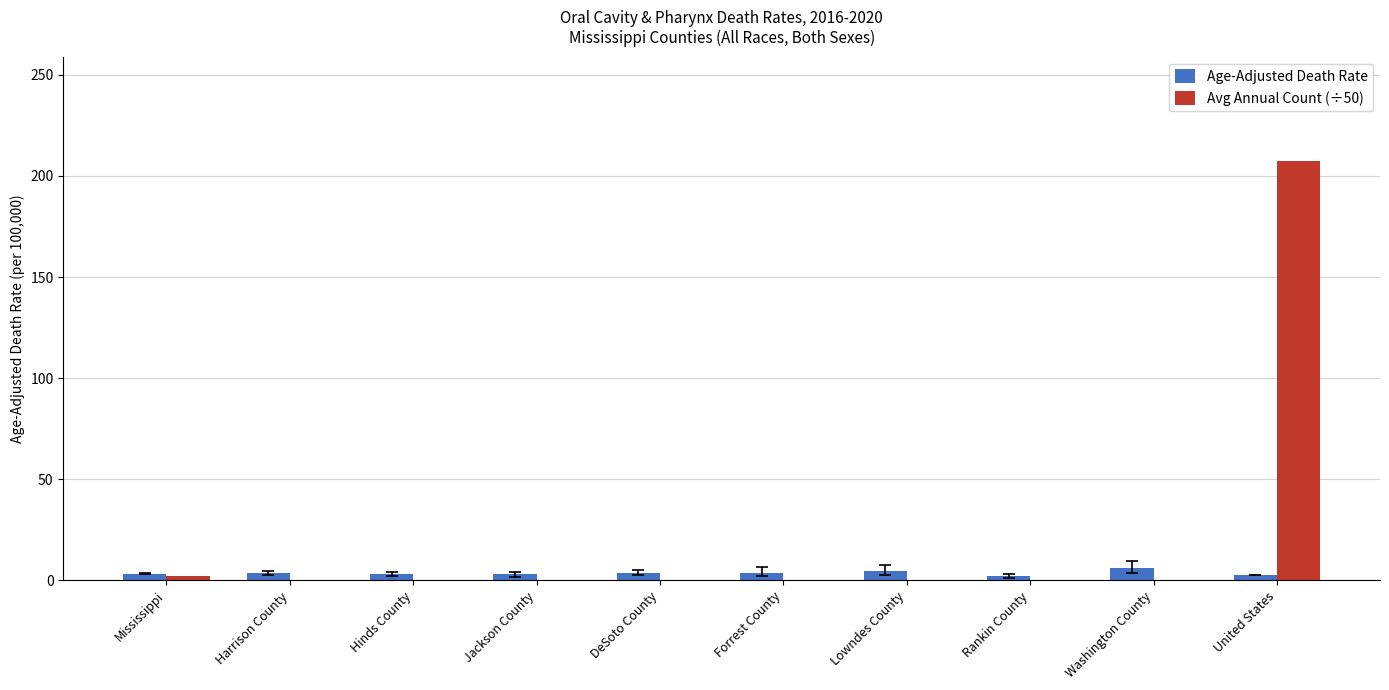

What is the greatest value displayed?

207.1